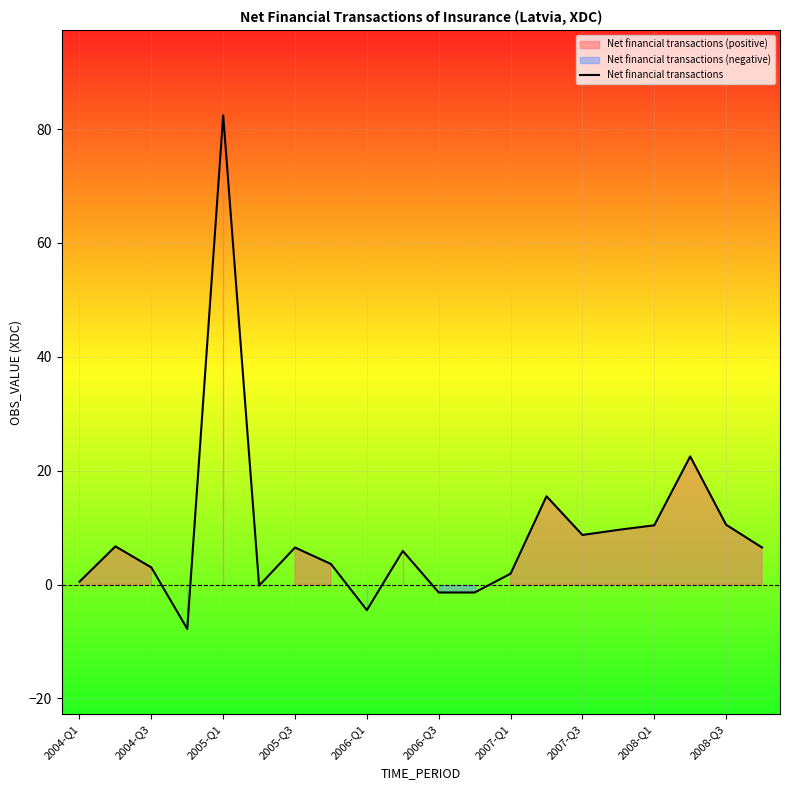

What is the maximum value for Net financial transactions?

82.4